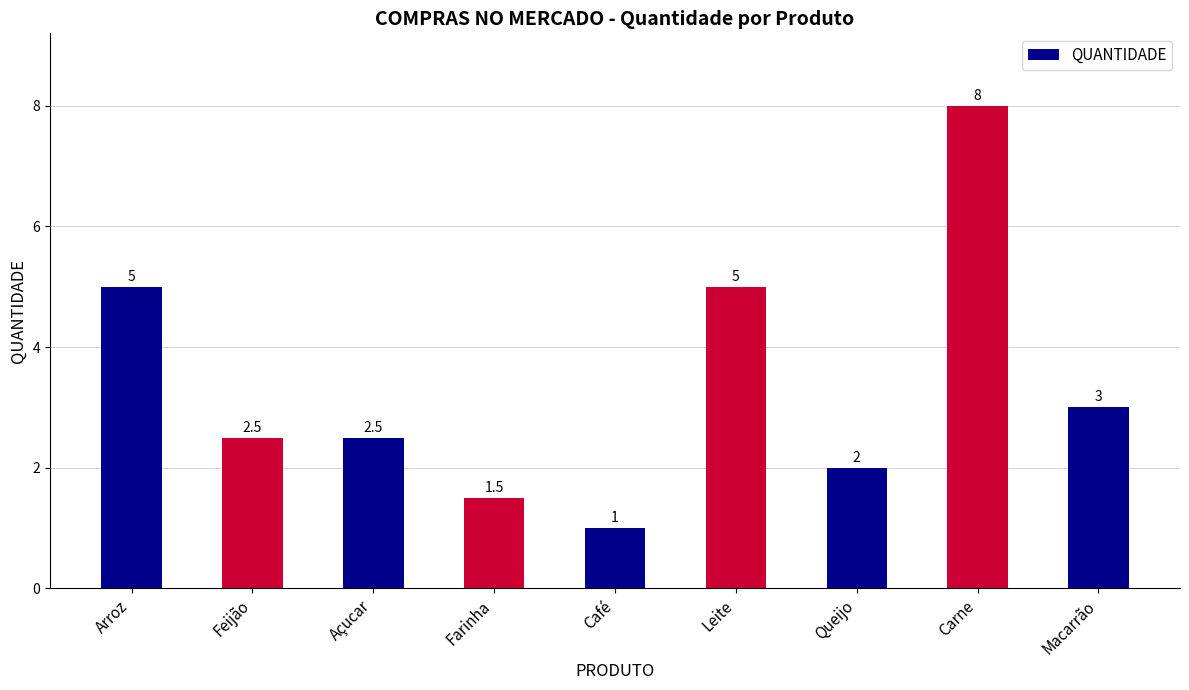

What is the change in value from Arroz to Carne?

+3.0